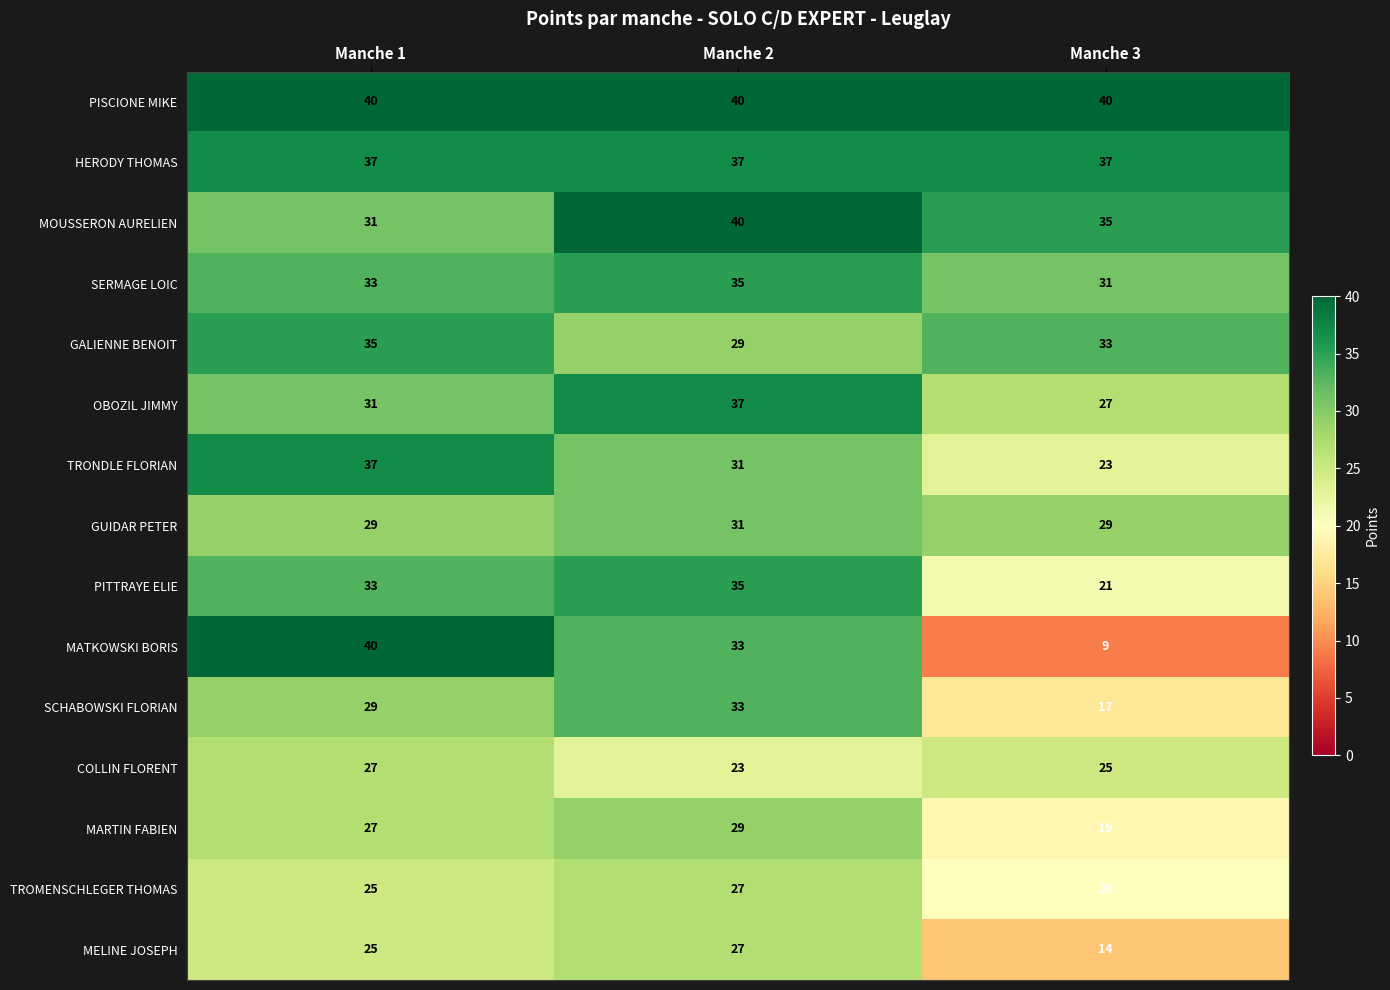

Between Manche 1 and Manche 3, which series saw the biggest shift?

MATKOWSKI BORIS